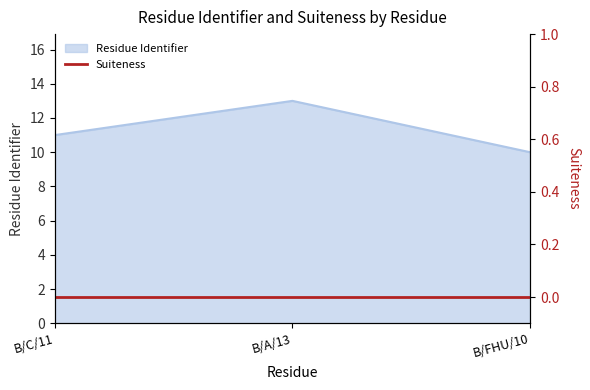

What is the average value?

11